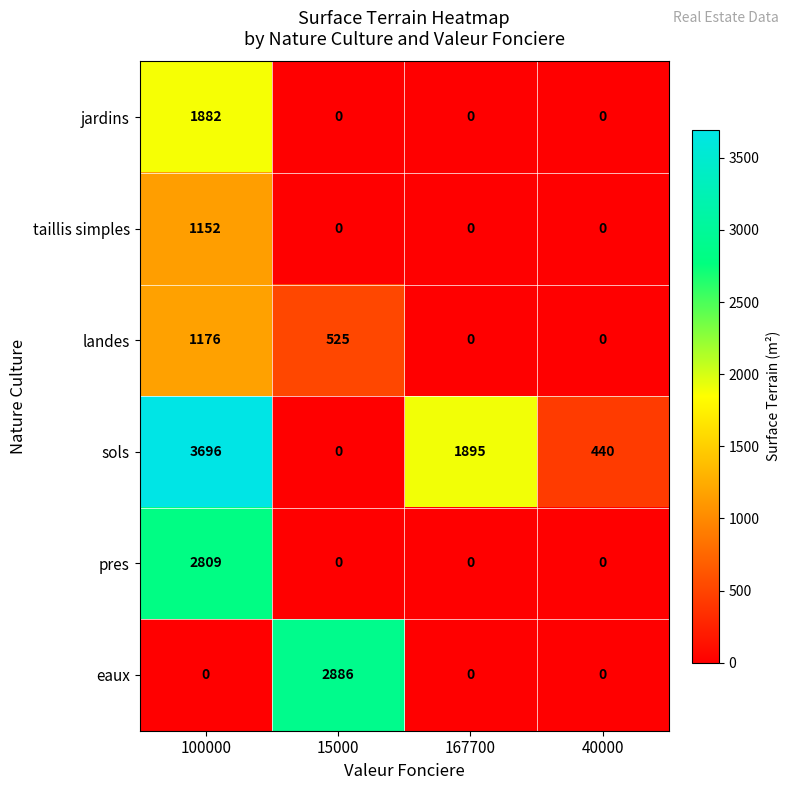

Reading left to right, list all the values displayed in this chart.

jardins: 1882	0	0	0
taillis simples: 1152	0	0	0
landes: 1176	525	0	0
sols: 3696	0	1895	440
pres: 2809	0	0	0
eaux: 0	2886	0	0